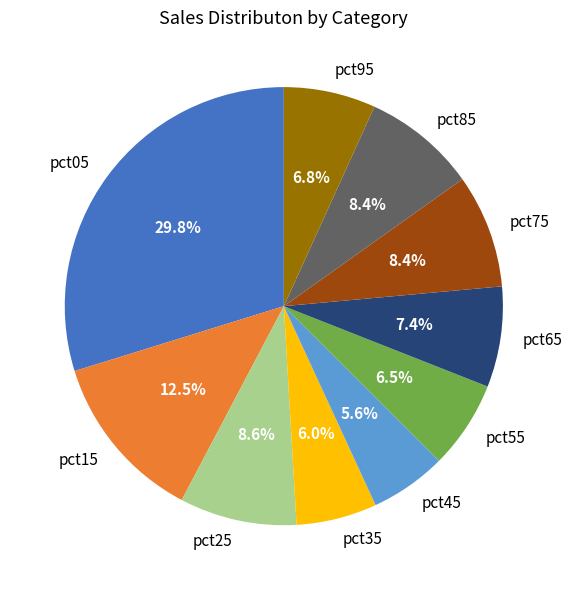

To the nearest percent, what is the difference between the largest and smallest slice percentages?

24%